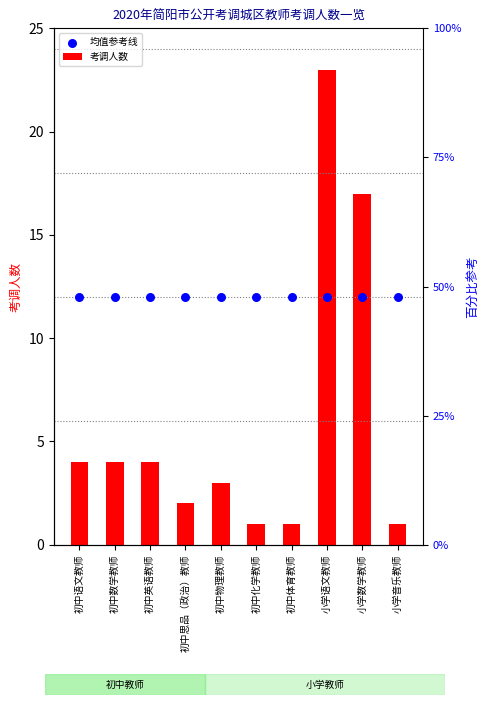

At how many categories does at least one series exceed 20?

1